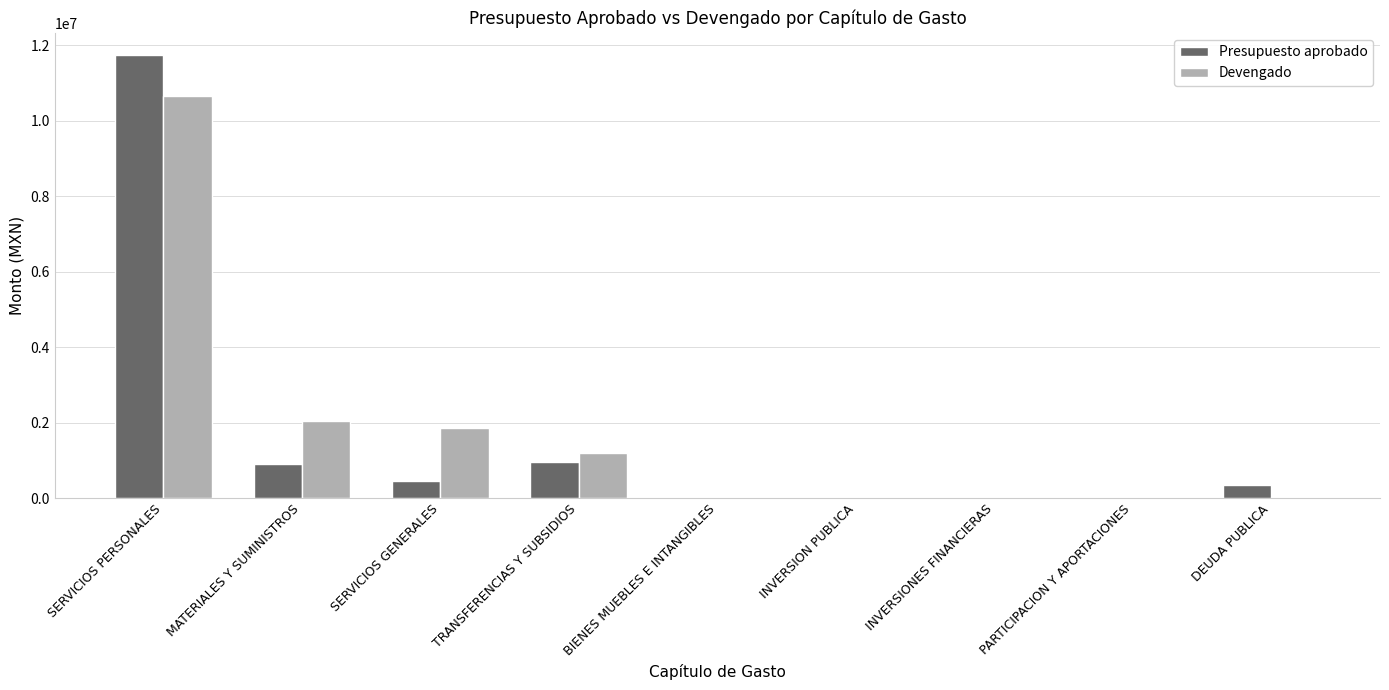

Which series has the largest total across all categories?

Devengado